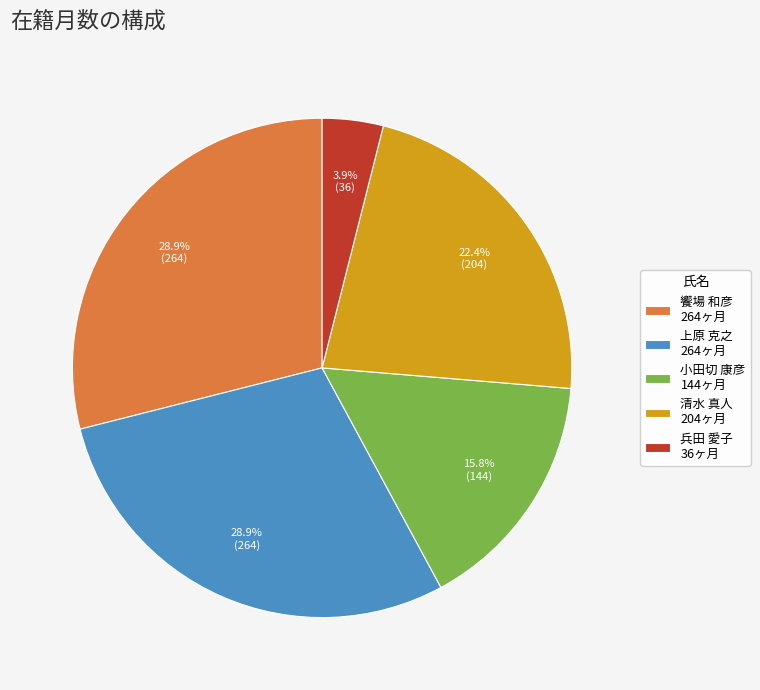

The 上原 克之 slice represents 29% of the pie. True or false?

True